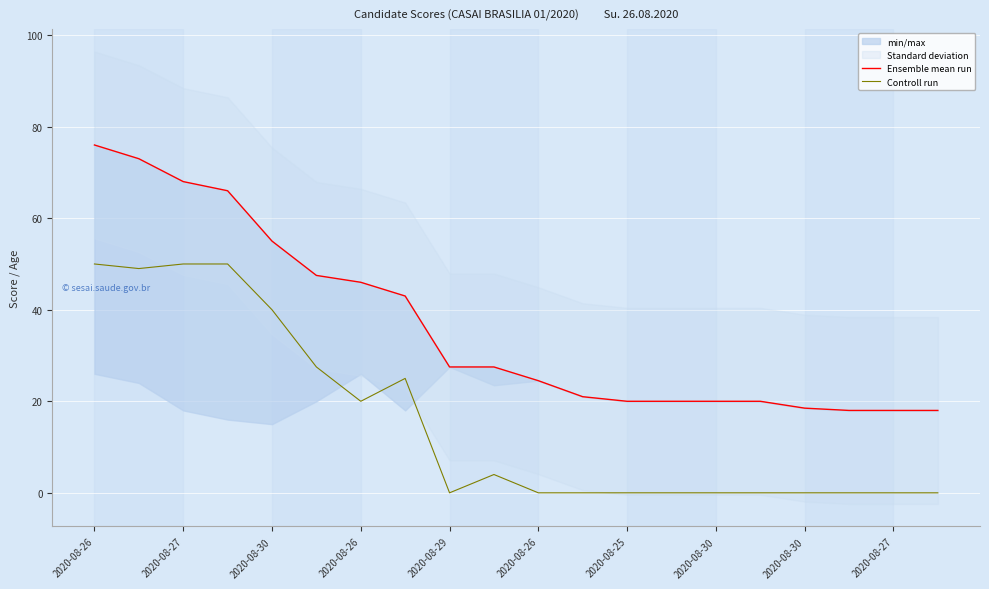

How many lines are shown in the chart?

2